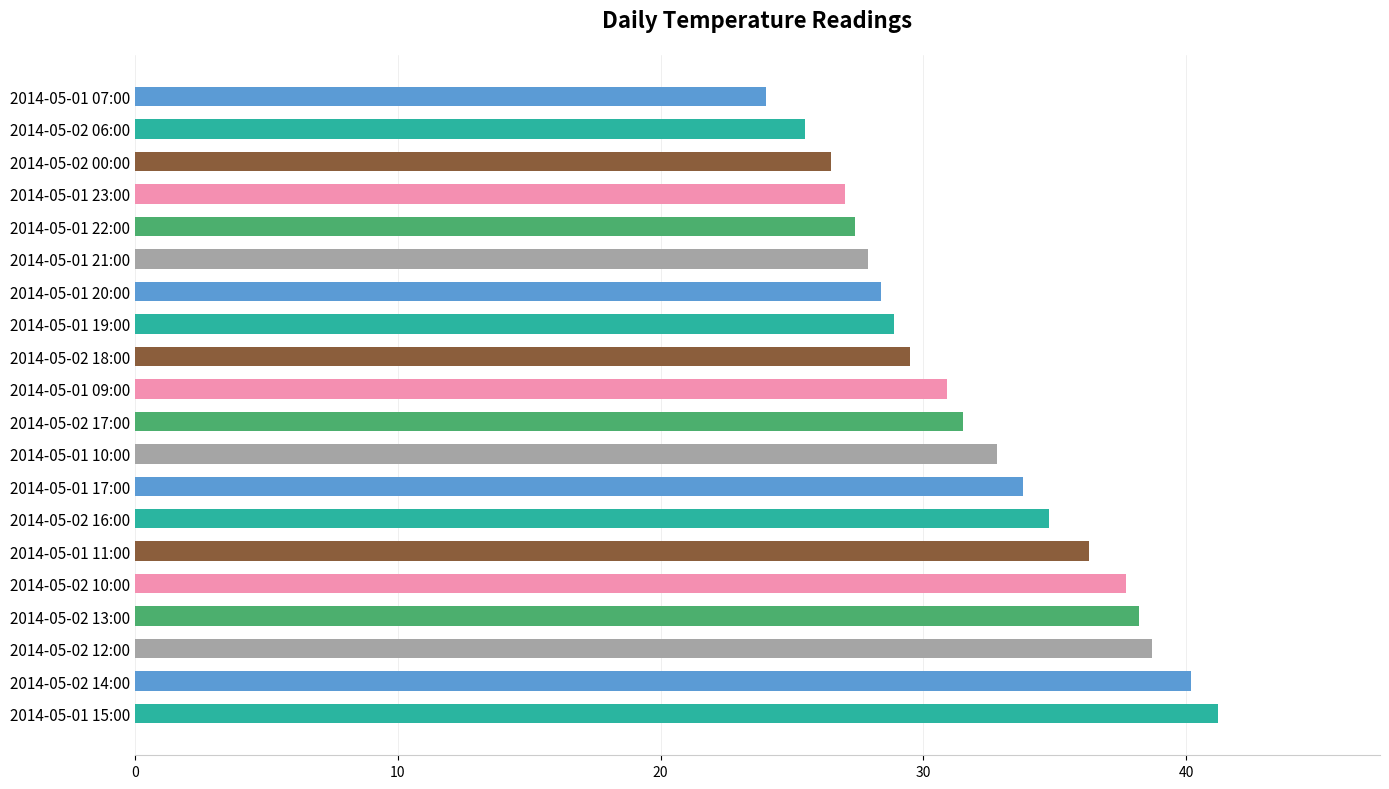

Count the number of categories in the chart.

20